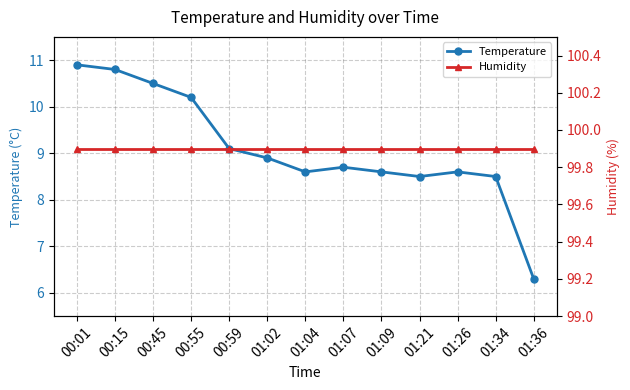

What is the sum of all Humidity values?

1298.7